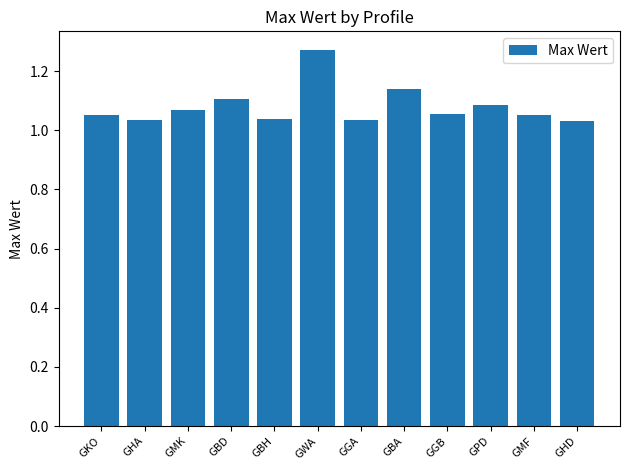

What is the difference between the maximum and minimum values?

0.2